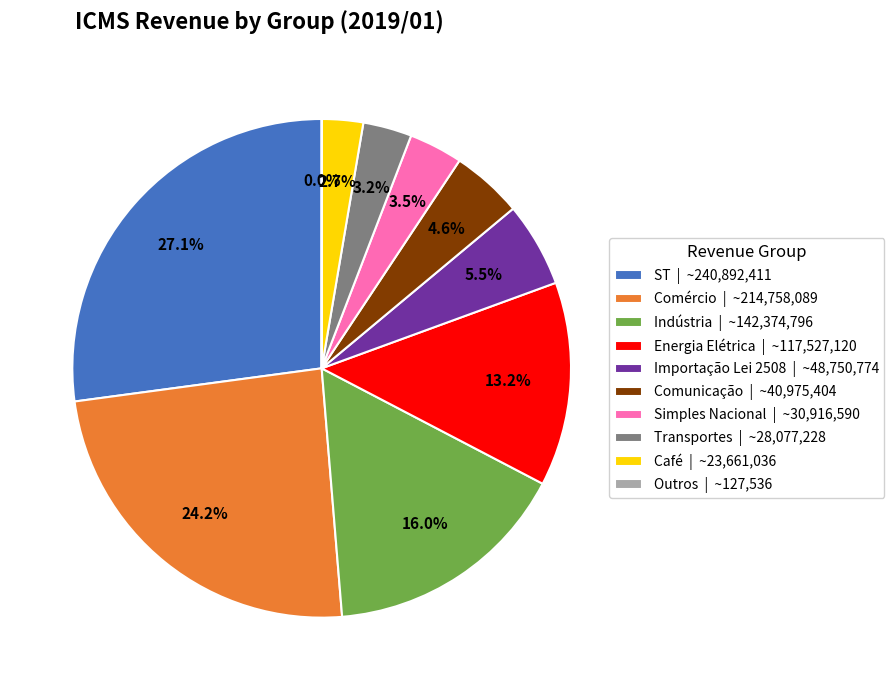

Does any single category account for the majority?

No